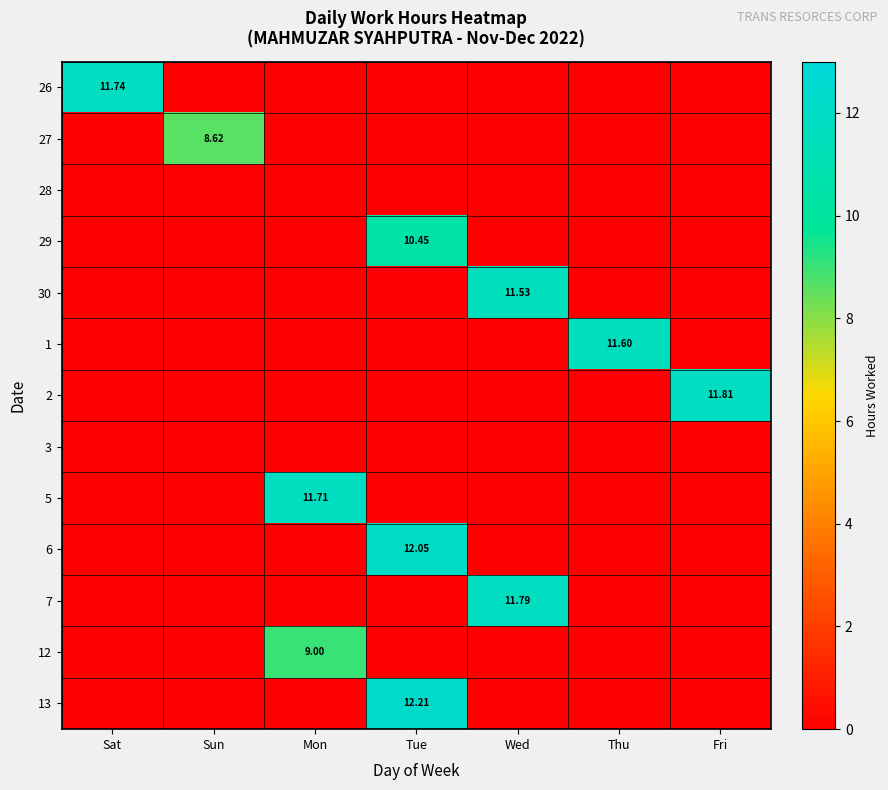

At how many categories does at least one series exceed 9?

6